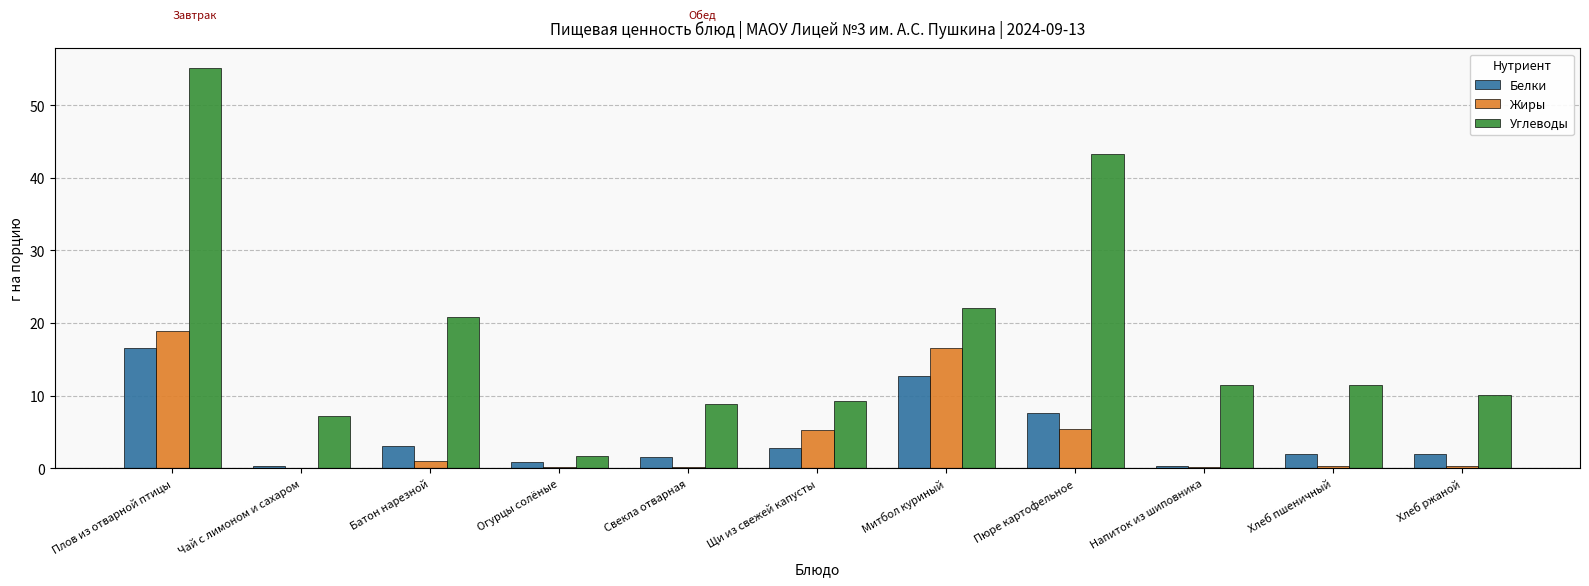

Count the number of categories in the chart.

11